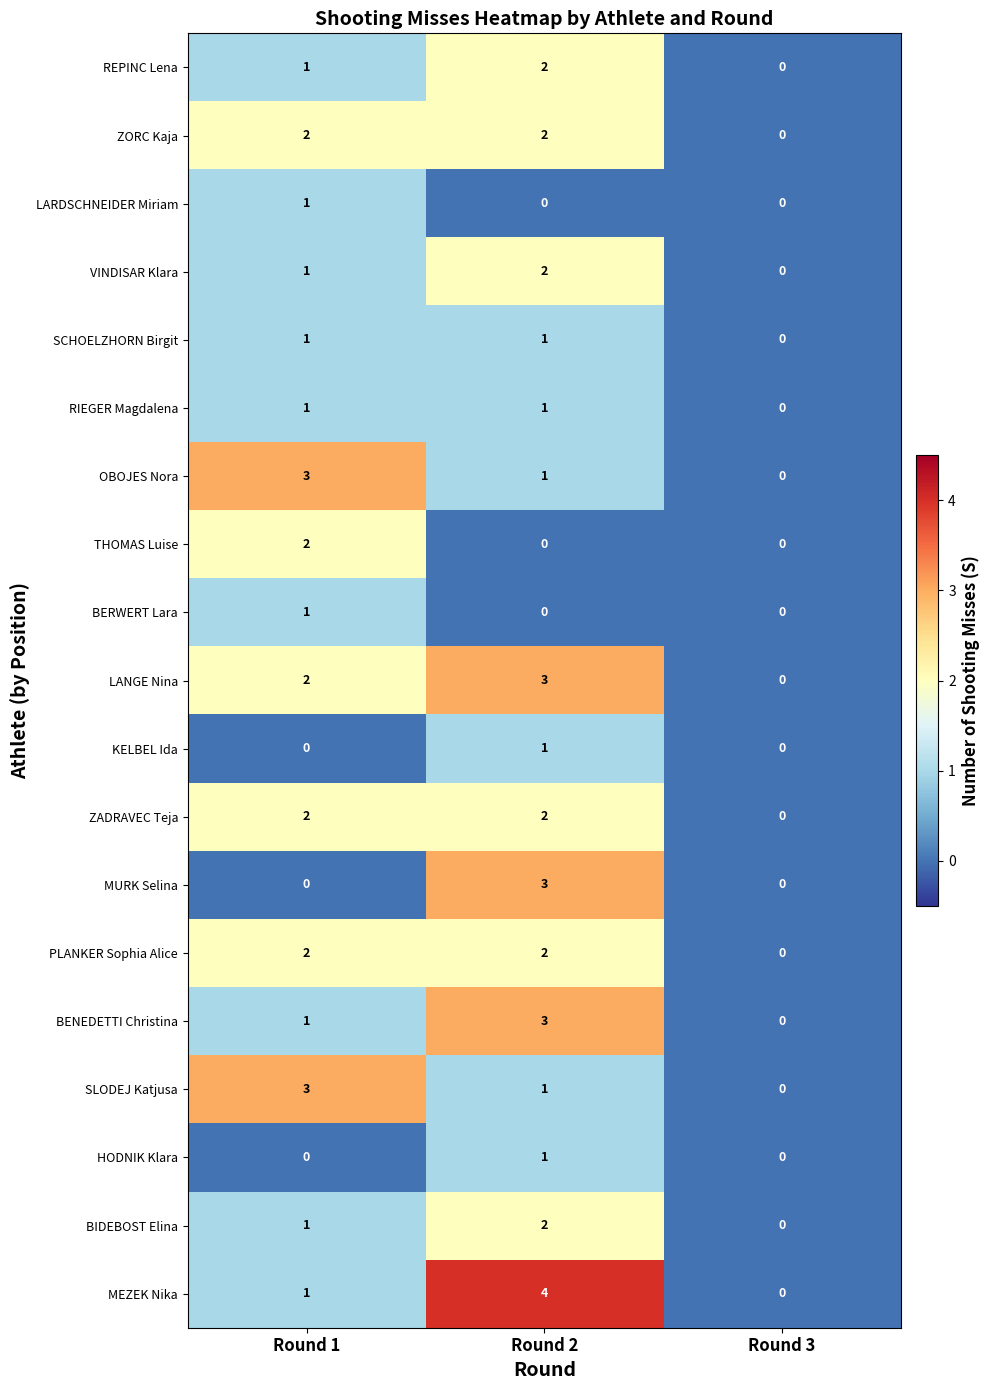

What is the sum of all MEZEK Nika values?

5